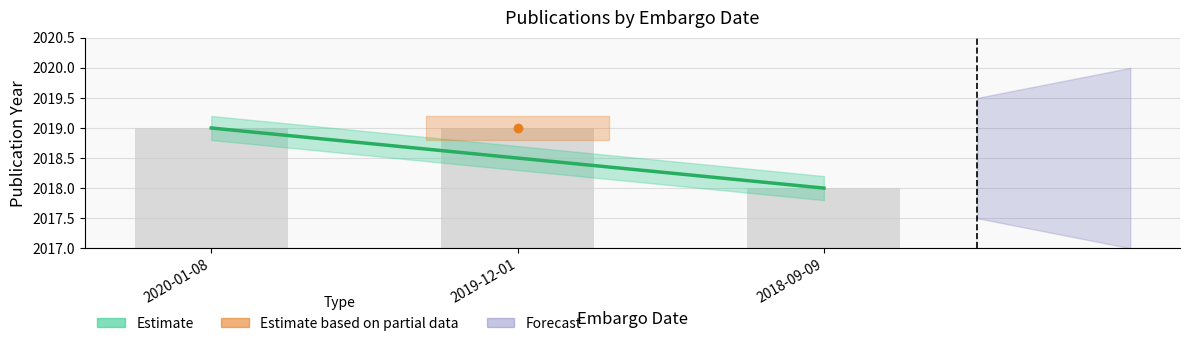

How many values are below 2019?

1